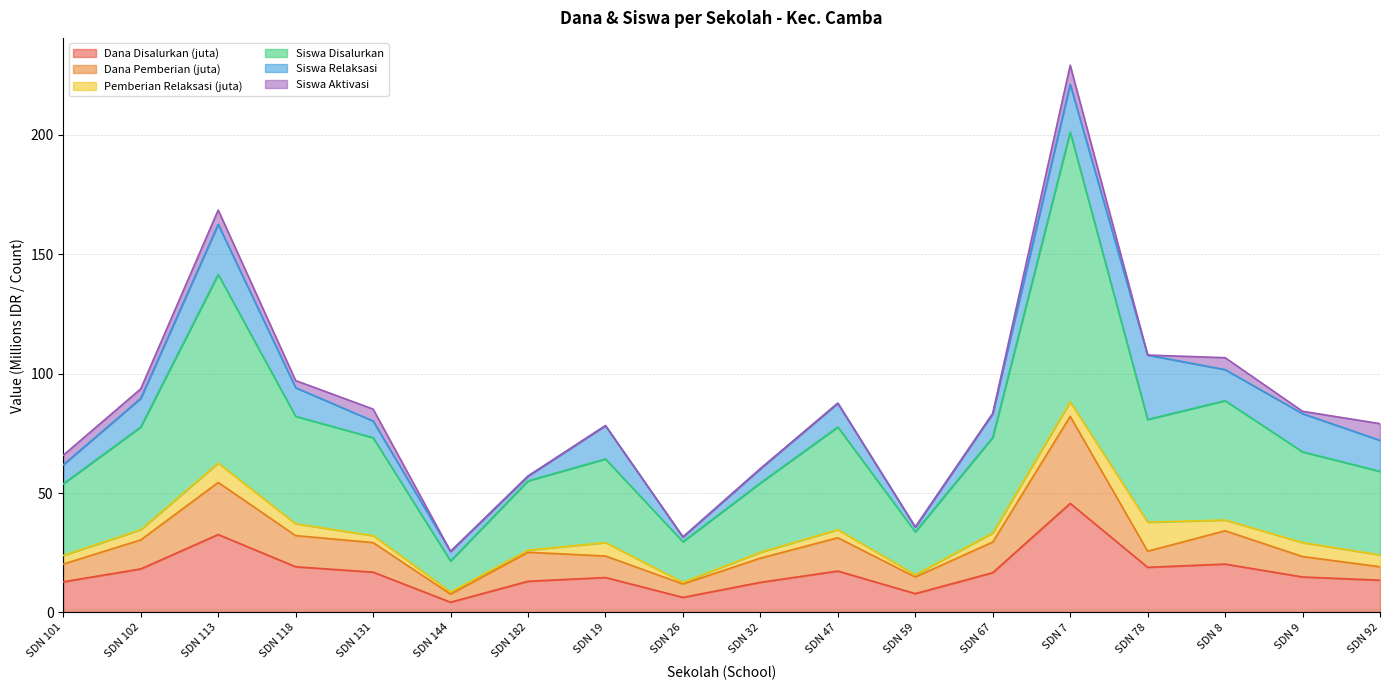

At which label does Dana Disalurkan (juta) reach its peak?

SDN 7